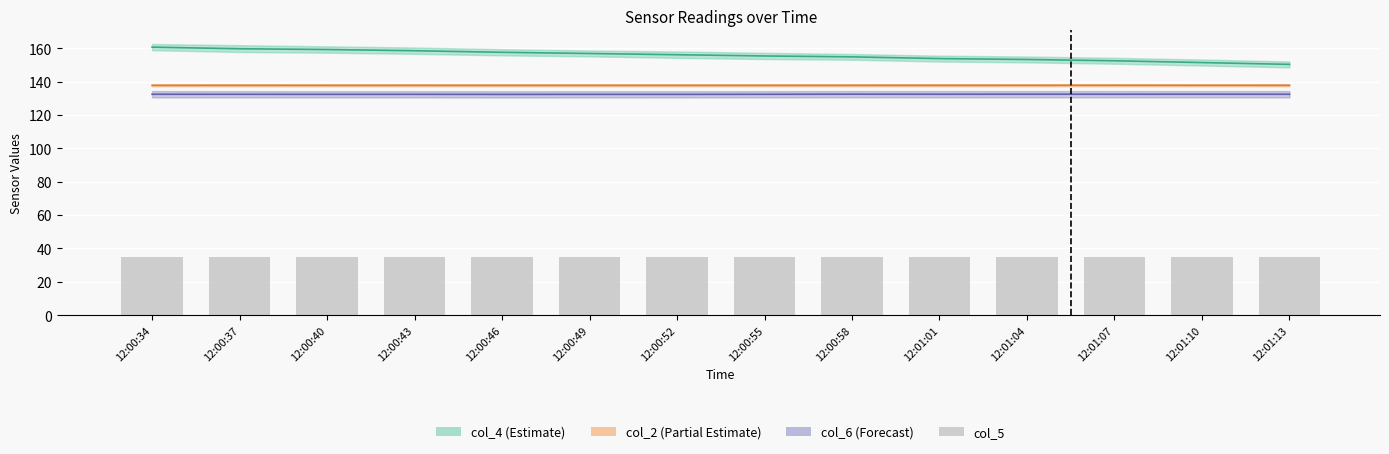

What position from the right is 12:00:46?

10